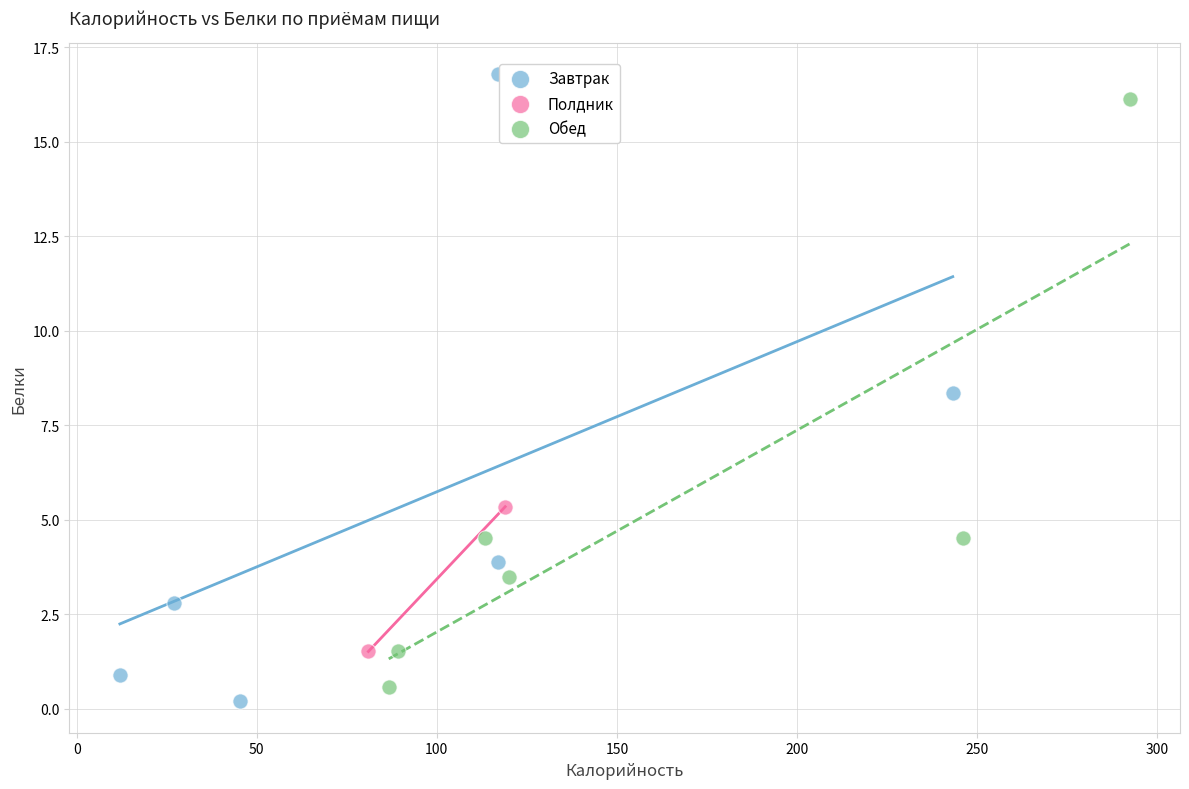

What are all the series names shown in the legend?

Завтрак, Полдник, Обед